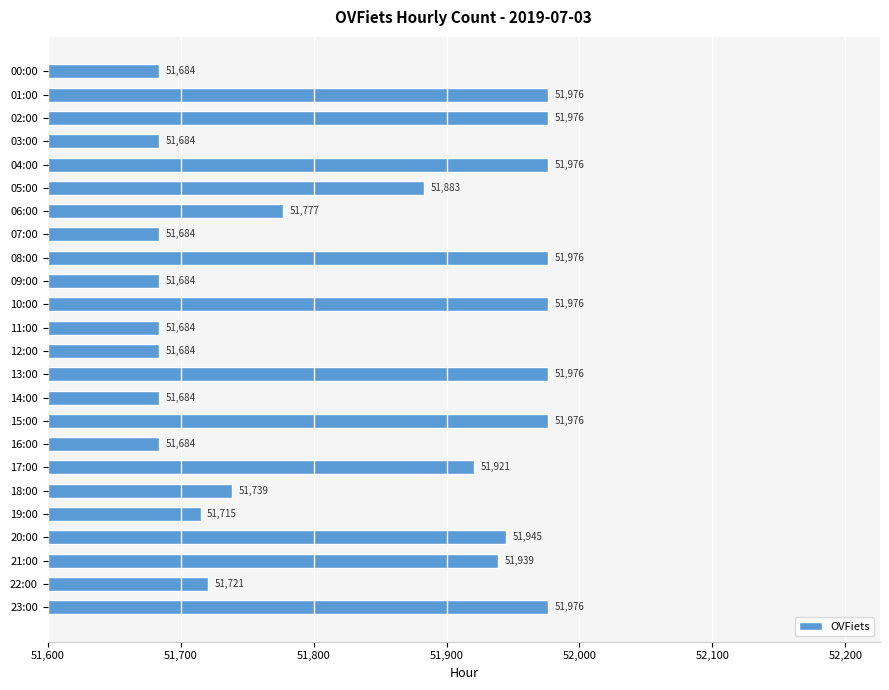

Reading bottom to top, extract all data points from this chart.

51976	51721	51939	51945	51715	51739	51921	51684	51976	51684	51976	51684	51684	51976	51684	51976	51684	51777	51883	51976	51684	51976	51976	51684